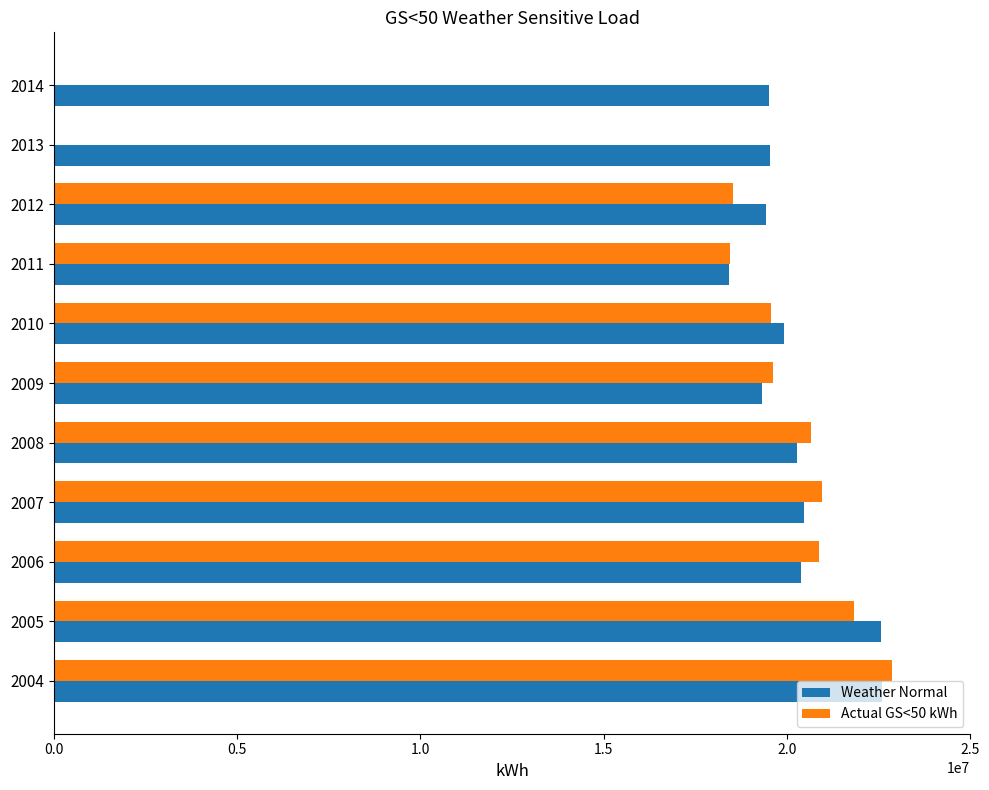

Is the value of Actual GS<50 kWh at 2014 greater than the value of Weather Normal at 2008?

No